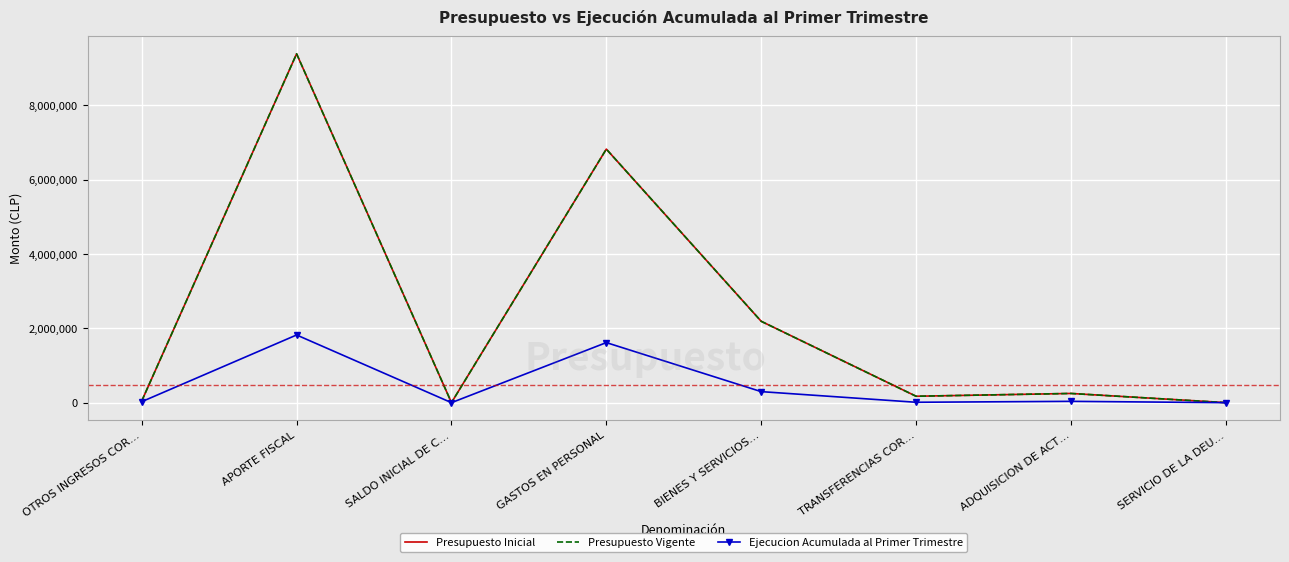

What is the sum of all Presupuesto Vigente values?

18871454